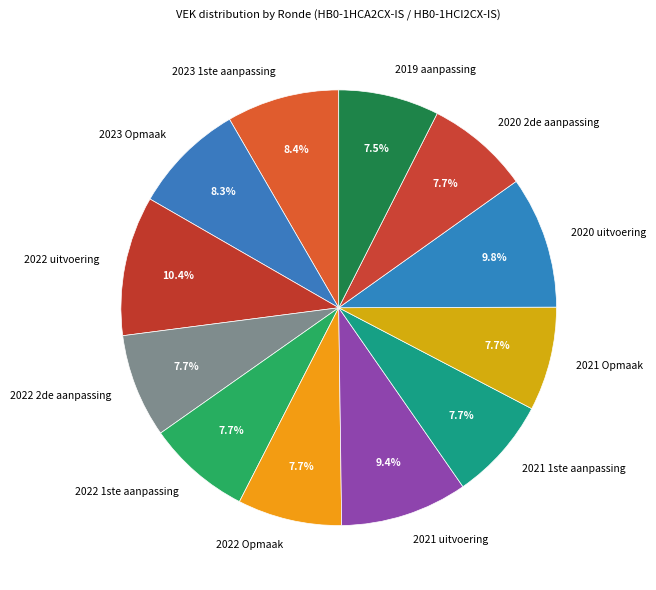

Does 2021 uitvoering represent more than half of the total?

No